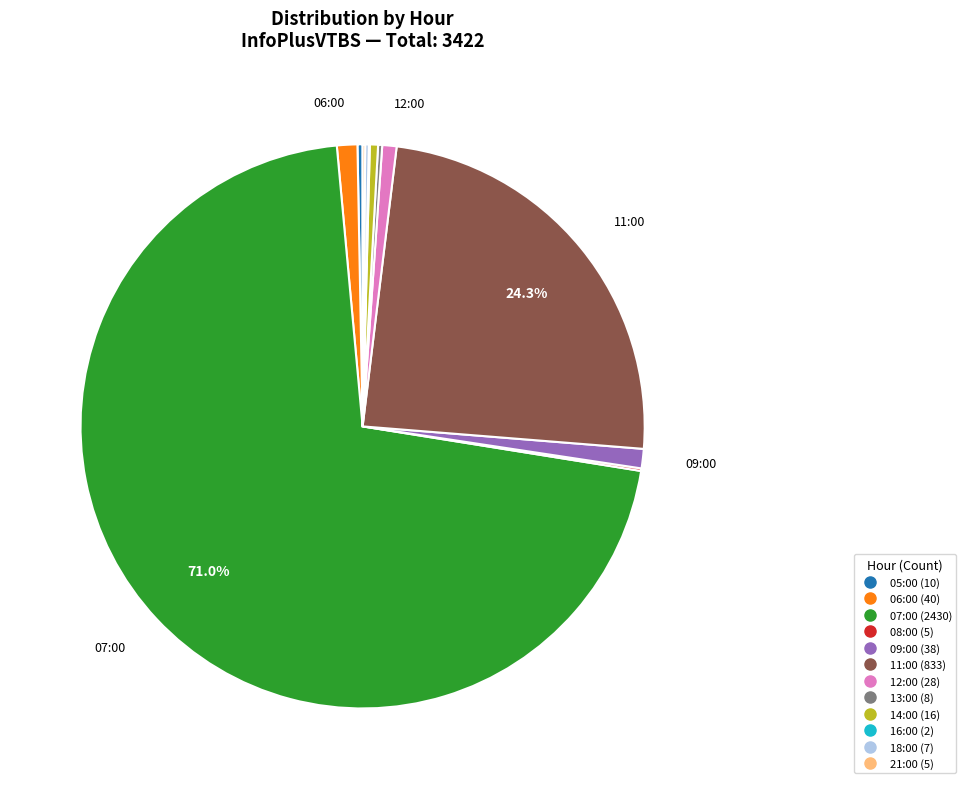

To the nearest percent, what portion does 12:00 represent?

1%